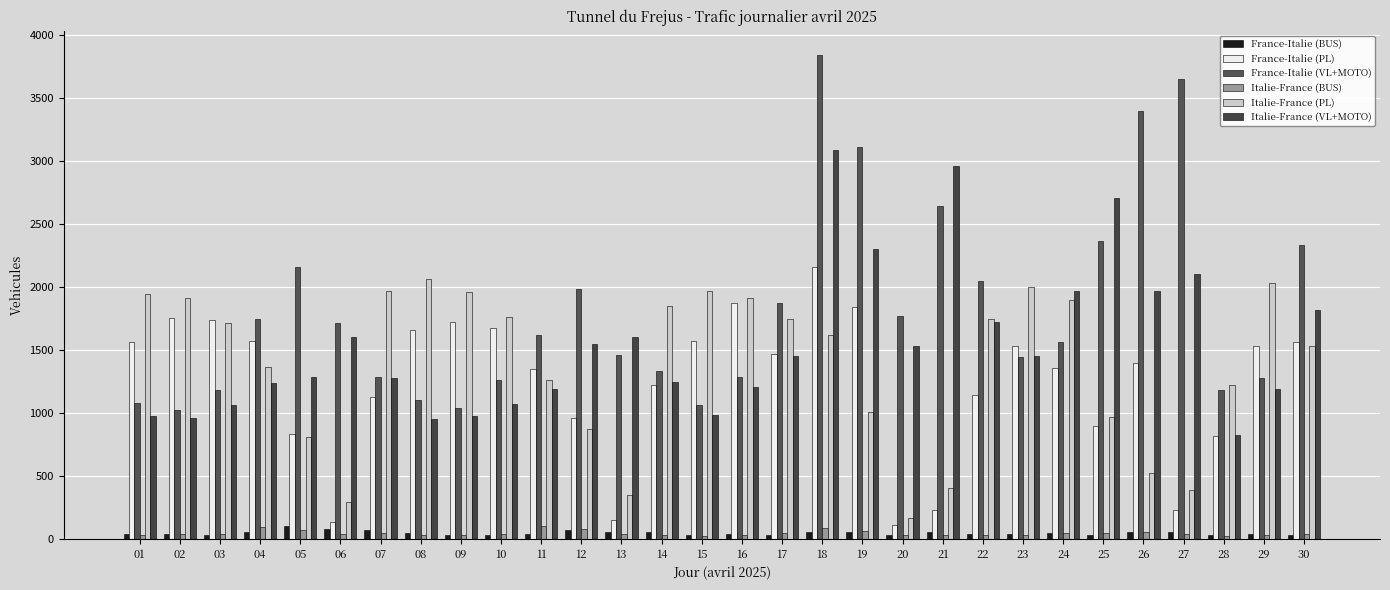

At which label does Italie-France (BUS) first exceed 38?

02